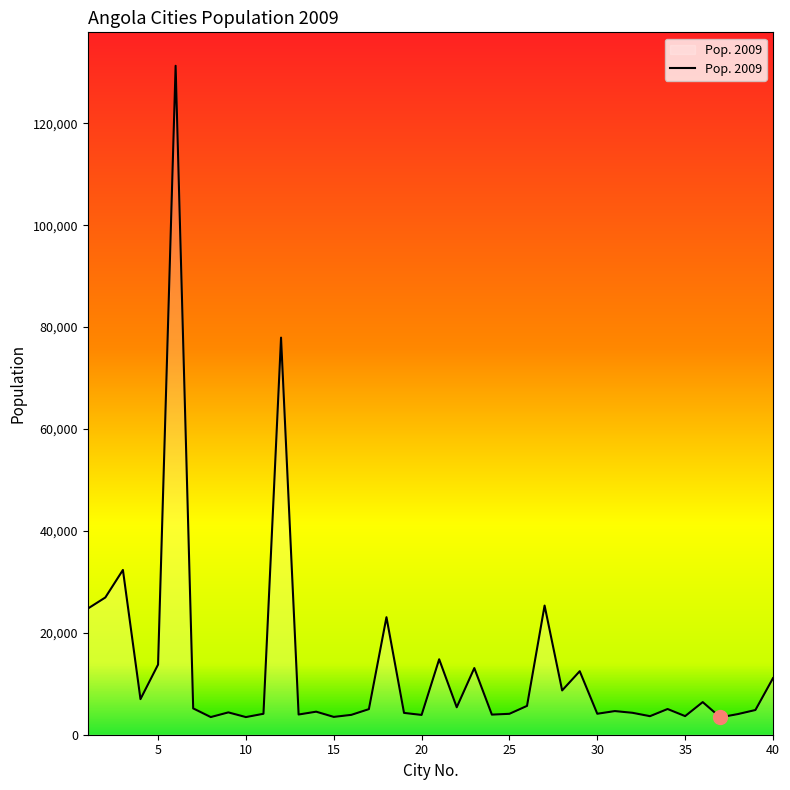

What is the greatest value displayed?

131281